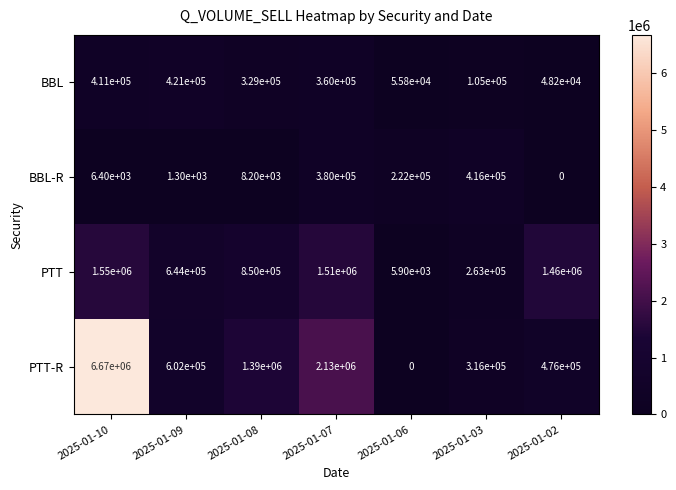

How many data points does each series have?

7